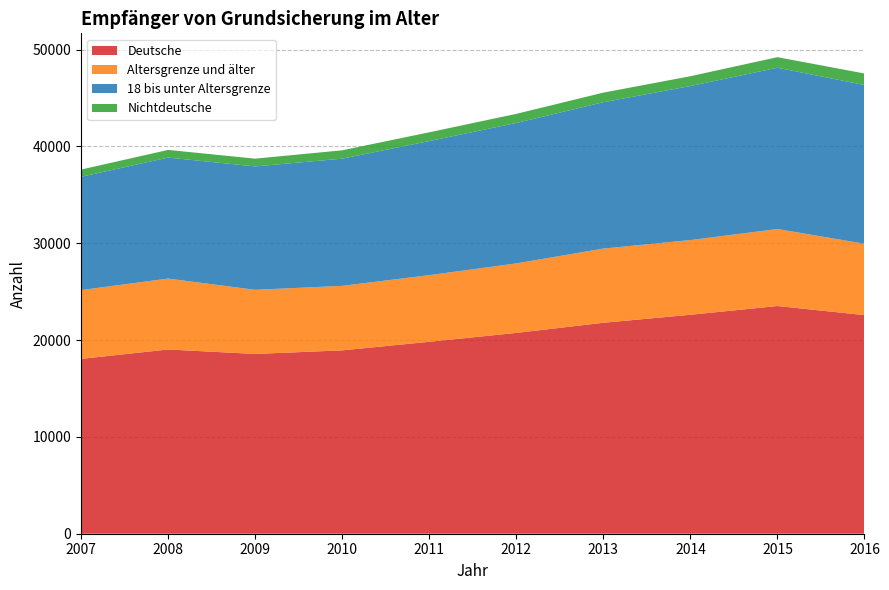

Reading left to right, list all the values displayed in this chart.

Deutsche: 2007=18059	2008=19030	2009=18569	2010=18940	2011=19827	2012=20741	2013=21790	2014=22616	2015=23520	2016=22580
Altersgrenze und älter: 2007=7104	2008=7325	2009=6624	2010=6661	2011=6879	2012=7179	2013=7662	2014=7715	2015=7952	2016=7371
18 bis unter Altersgrenze: 2007=11701	2008=12496	2009=12746	2010=13139	2011=13851	2012=14504	2013=15117	2014=15912	2015=16659	2016=16396
Nichtdeutsche: 2007=746	2008=791	2009=801	2010=860	2011=903	2012=942	2013=989	2014=1011	2015=1091	2016=1187